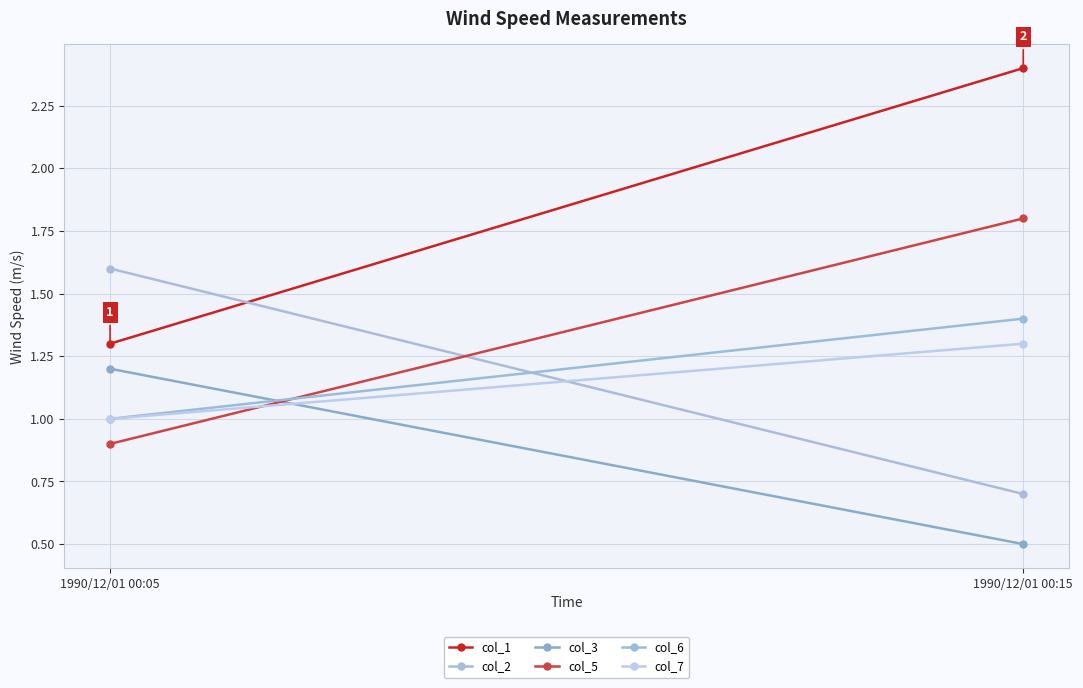

Is it true that col_7 equals 0.5 at 1990/12/01 00:05?

False